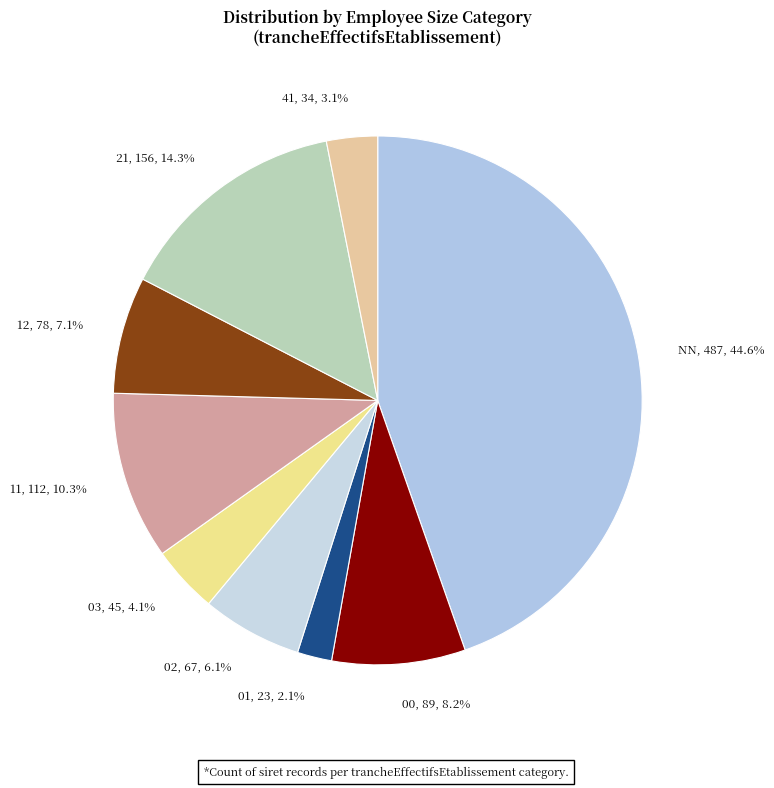

To the nearest percent, what is the difference between the NN and 01 slice percentages?

43%